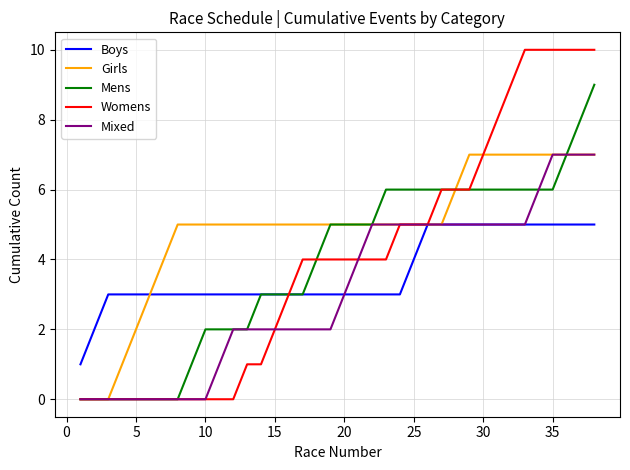

Which series has the widest spread of values?

Womens